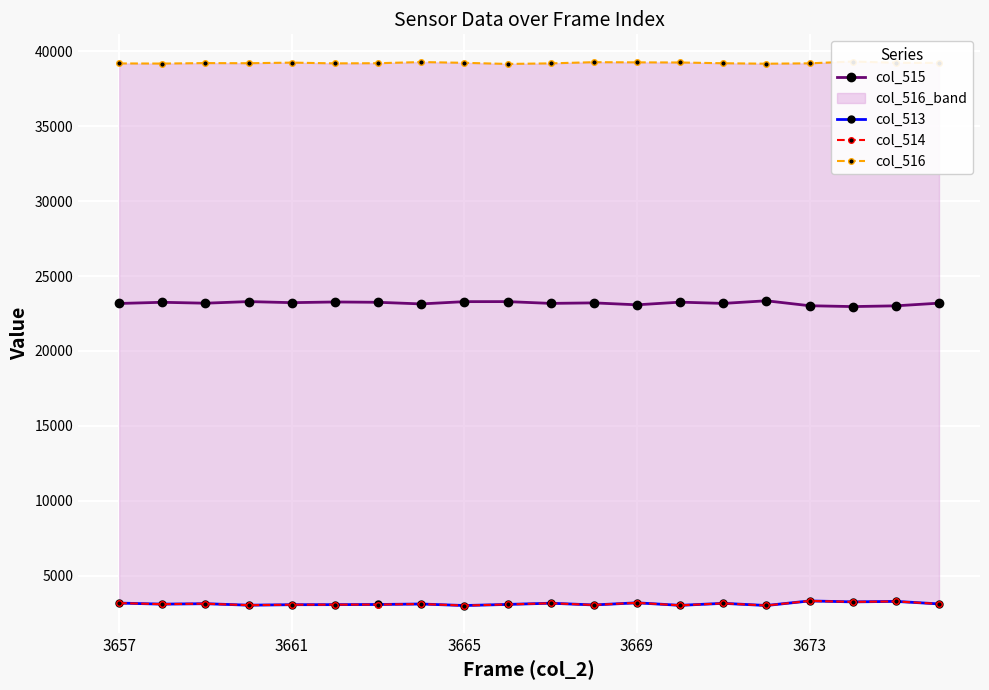

True or false: col_516 and col_515 cross at least once.

False